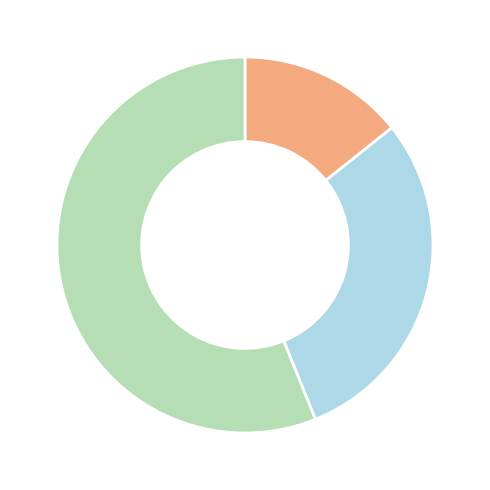

Is there a majority slice in this chart?

Yes